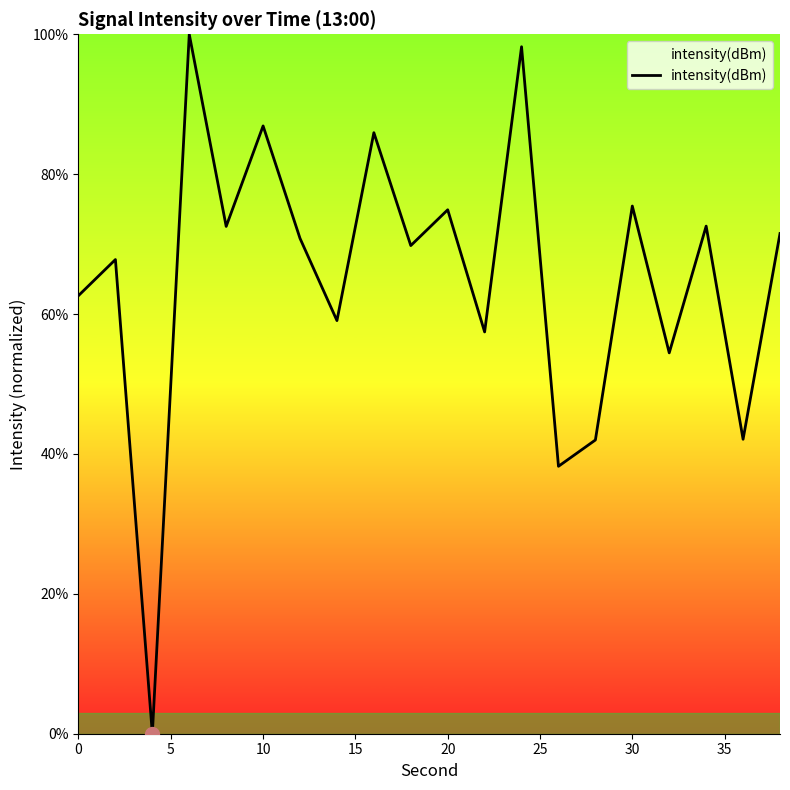

What is the maximum value shown in the chart?

100.0